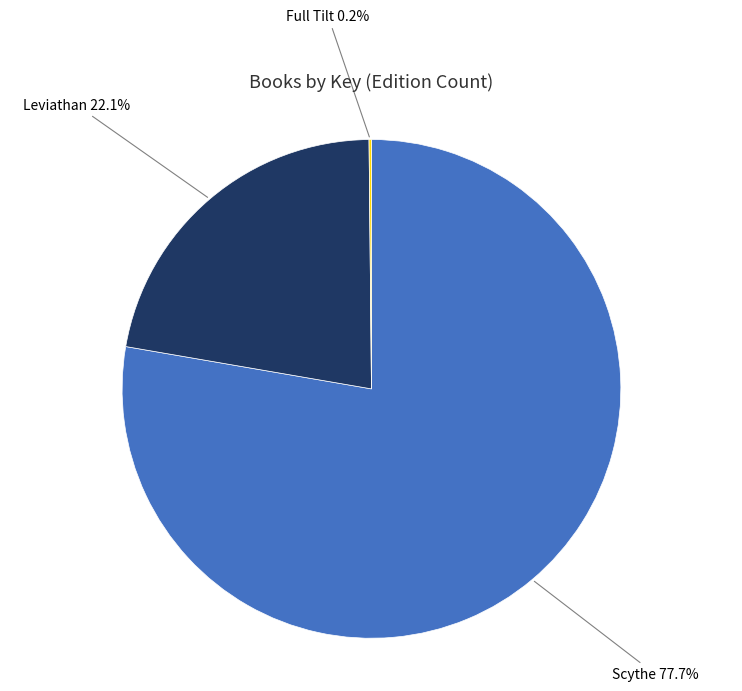

Is there a majority slice in this chart?

Yes